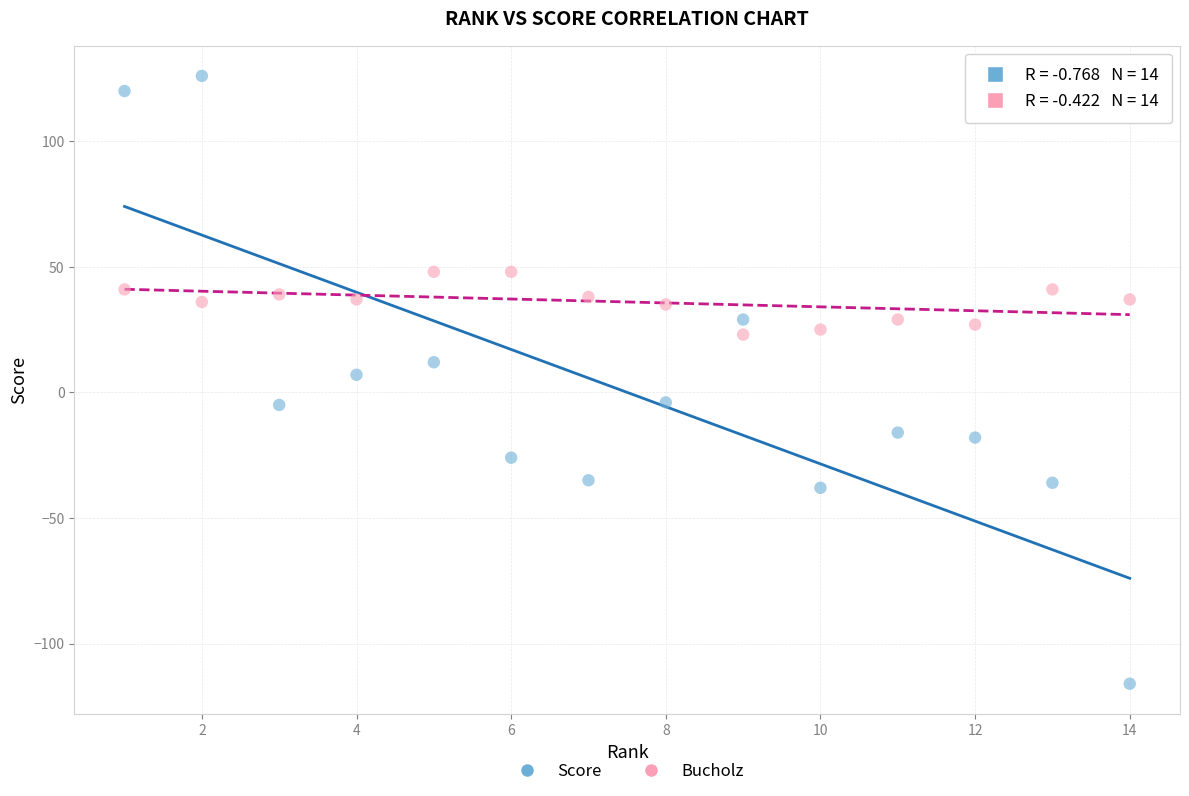

Across all data points, what is the range of X values (max minus min)?

13